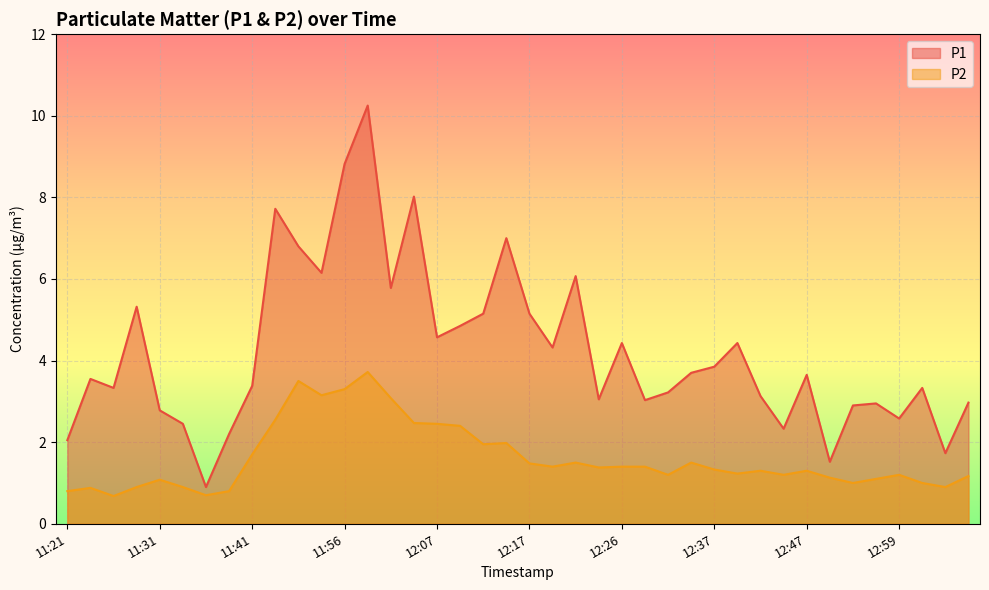

What are all the series names shown in the legend?

P1, P2